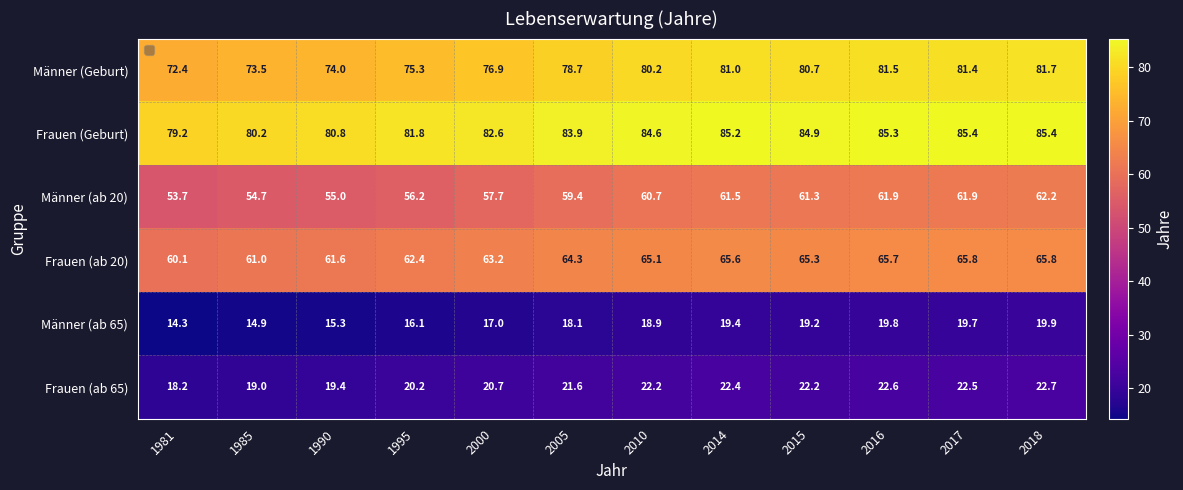

List the series in order of their peak value, lowest first.

Männer (ab 65), Frauen (ab 65), Männer (ab 20), Frauen (ab 20), Männer (Geburt), Frauen (Geburt)